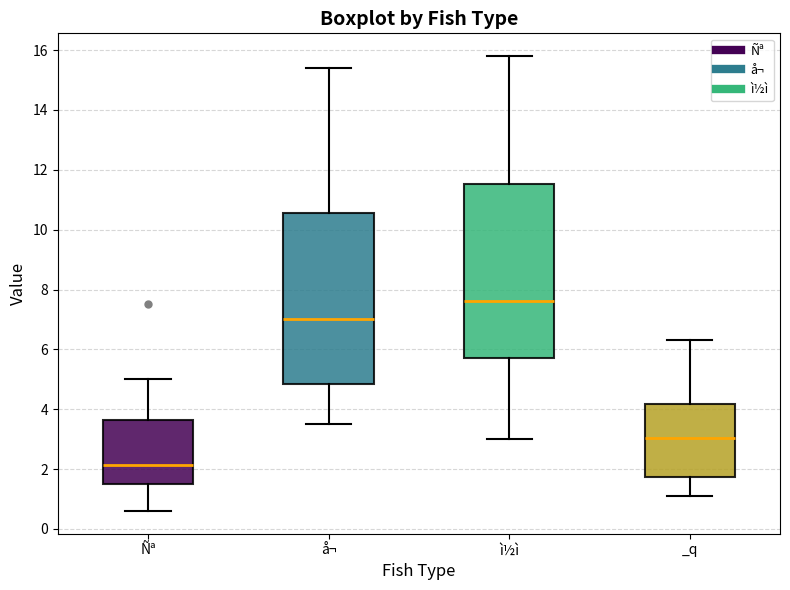

Reading left to right, read every box against the y-axis: the position of its median line, the range the box covers, and the ends of its whiskers. The values are not printed on the chart, so give them approximately, as read against the axis.

Ñª: median 2.2, box 1.6 to 3.6, whiskers 0.6 to 5.0
å¬: median 7.0, box 4.8 to 10.6, whiskers 3.6 to 15.4
ì½ì: median 7.6, box 5.8 to 11.6, whiskers 3.0 to 15.8
_q: median 3.0, box 1.8 to 4.2, whiskers 1.2 to 6.4